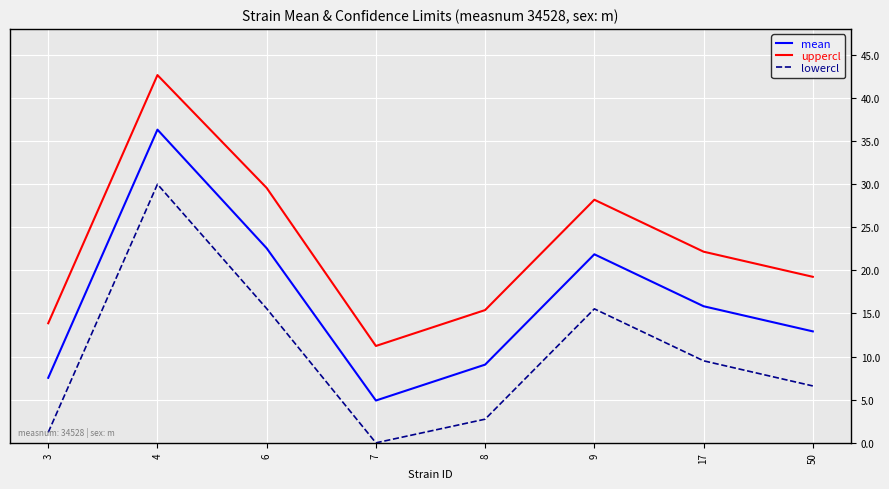

How many interior local peaks does the mean series have?

2